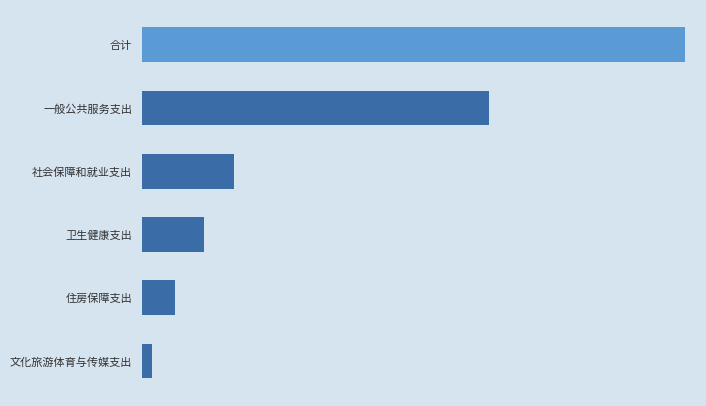

What is the difference between the maximum and minimum values?

364.7